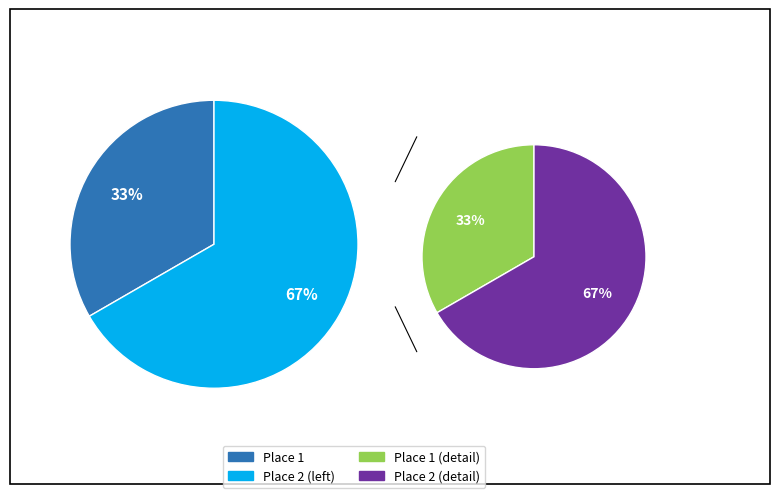

To the nearest percent, what is the average slice percentage?

50%